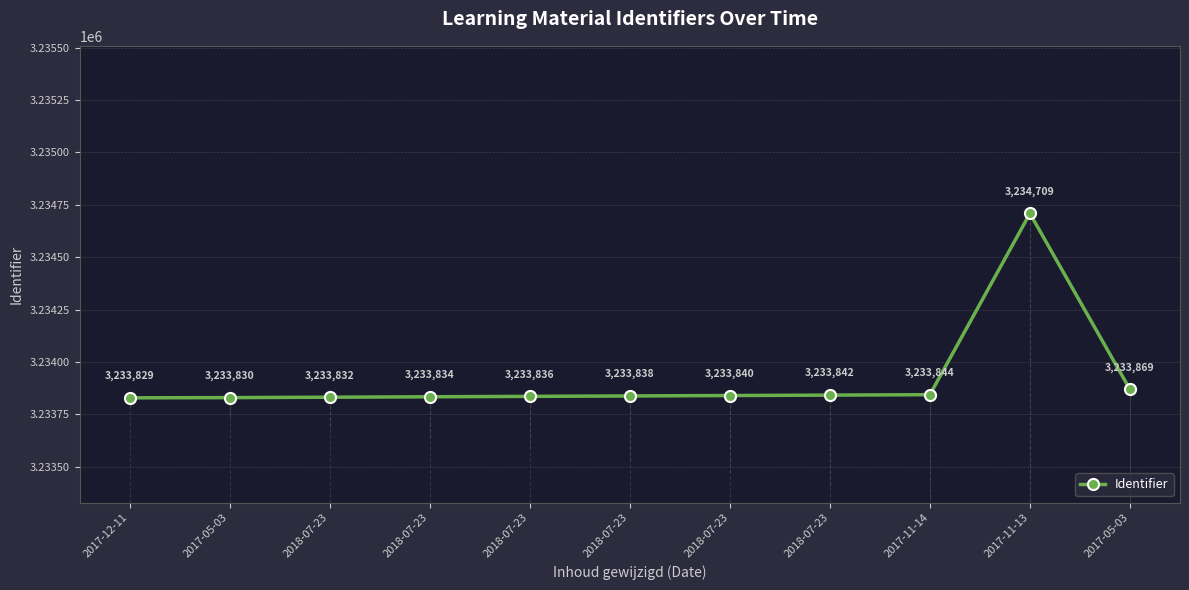

True or false: the data shows 823681 at 2018-07-23.

False